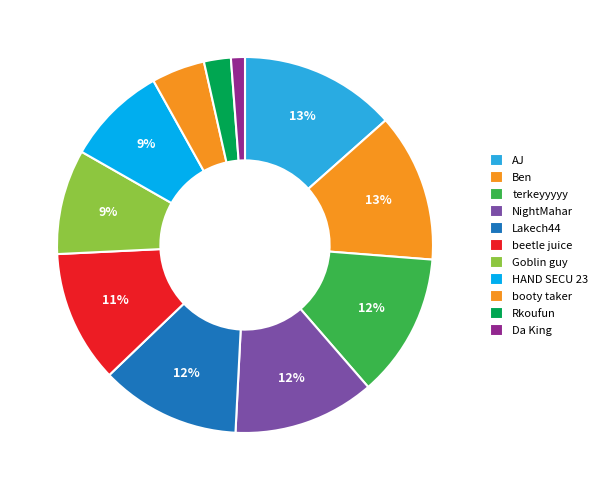

Which slice is the smallest?

Da King